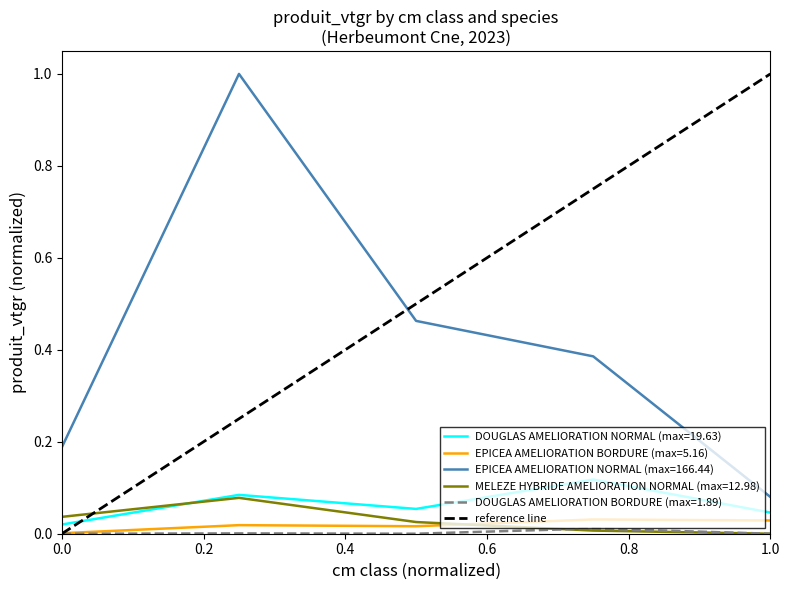

True or false: MELEZE HYBRIDE AMELIORATION NORMAL (max=12.98) and EPICEA AMELIORATION NORMAL (max=166.44) intersect in this chart.

False